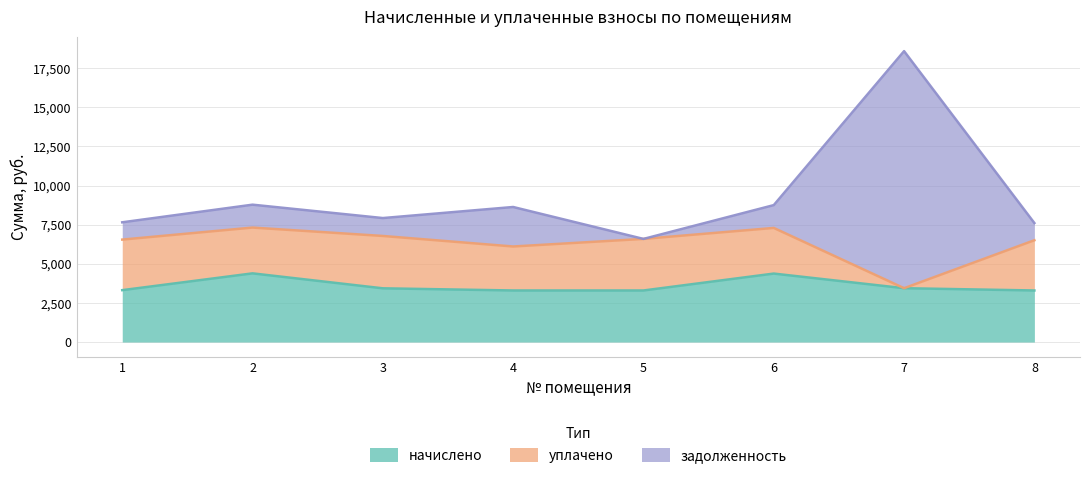

What is the total value across all series at 6?

8748.2